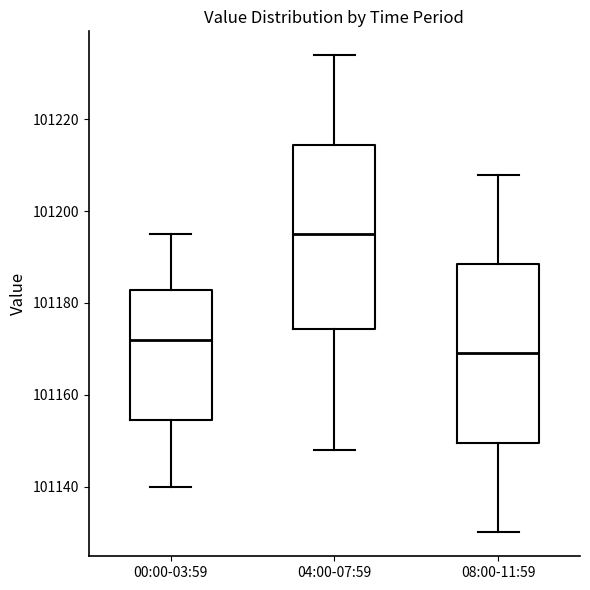

Where is the lower edge of the box for 04:00-07:59 on the y-axis? The values are not printed on the chart, so give them approximately, as read against the axis.

101174